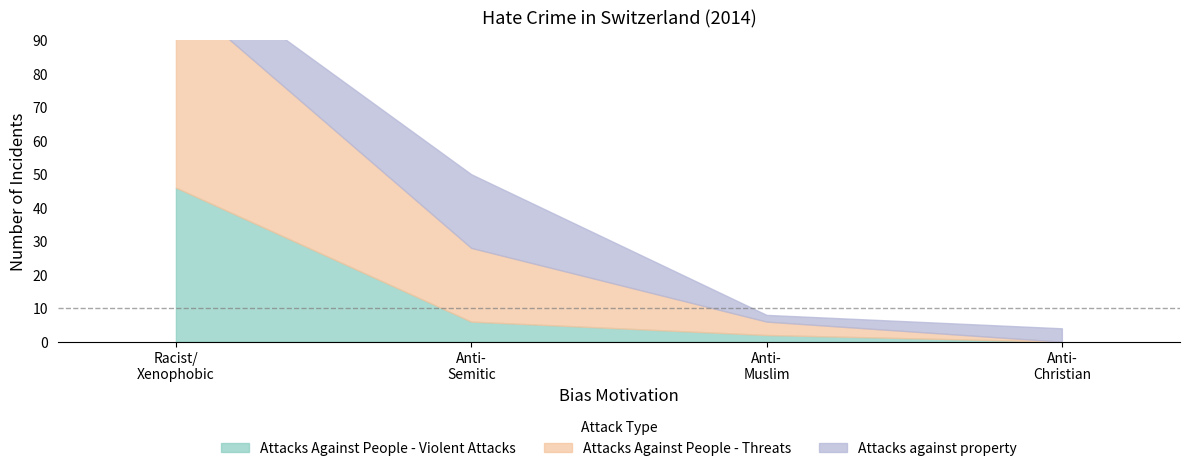

Which series changed the most between Anti-Muslim hate crime and Hate crime against Christians?

Attacks Against People - Threats